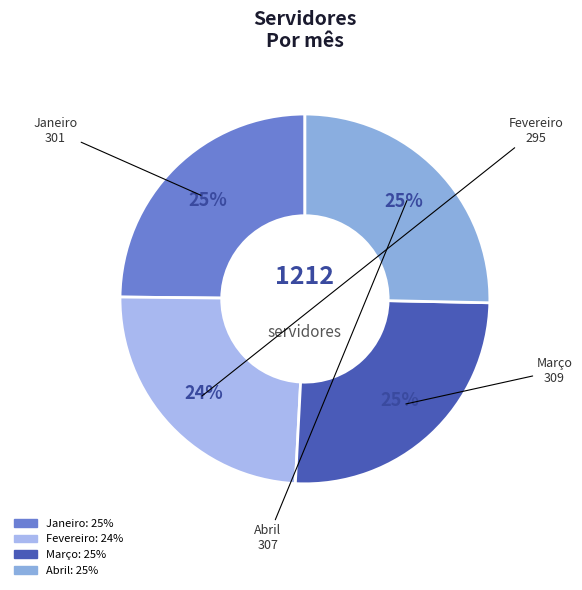

To the nearest percent, what is the difference between the largest and smallest slice percentages?

1%